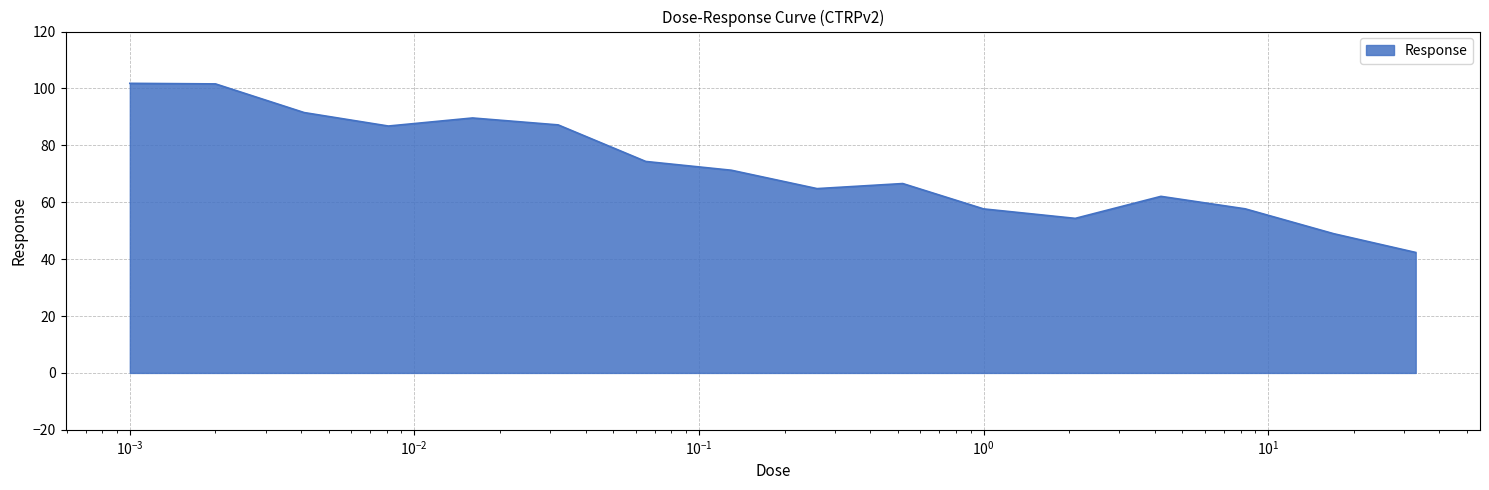

What is the maximum value shown in the chart?

101.8